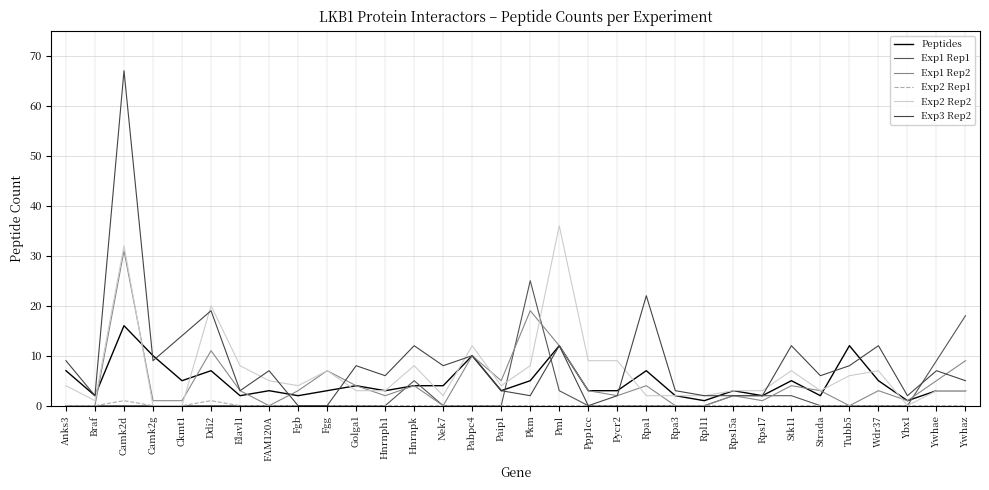

At which label does Exp1 Rep1 reach its peak?

Pkm